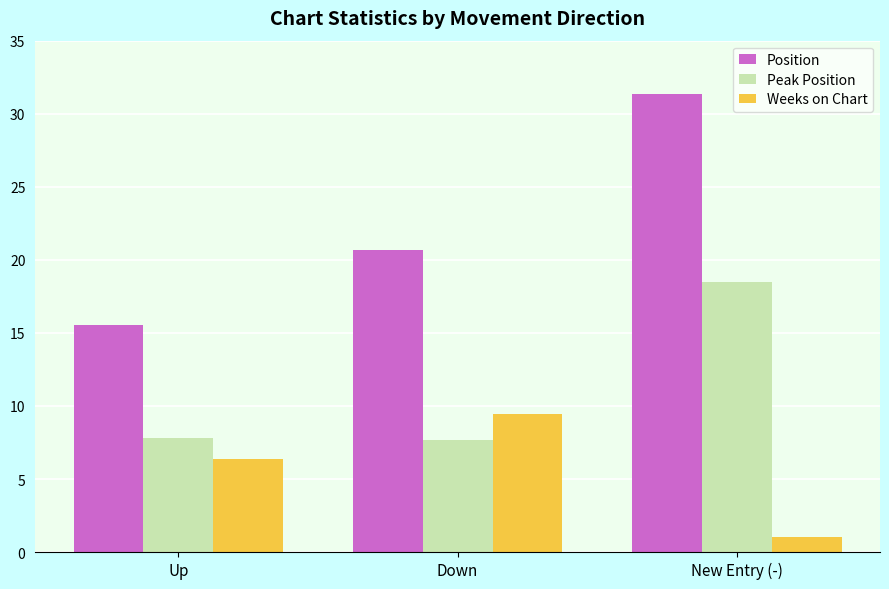

Where is Weeks on Chart nearest to the value 5?

Up